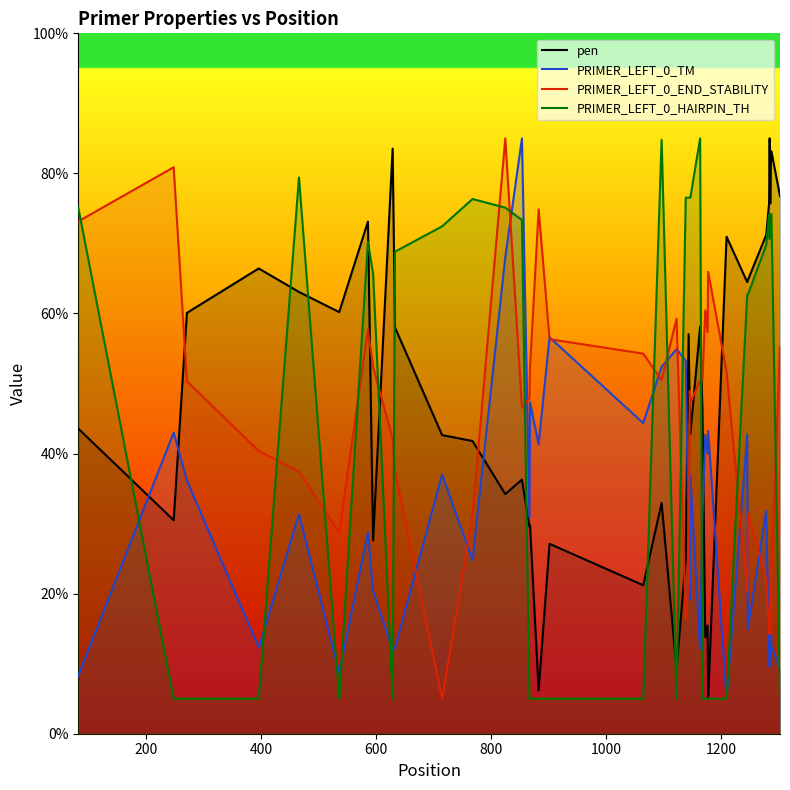

What is the sum of all PRIMER_LEFT_0_END_STABILITY values?

1743.0